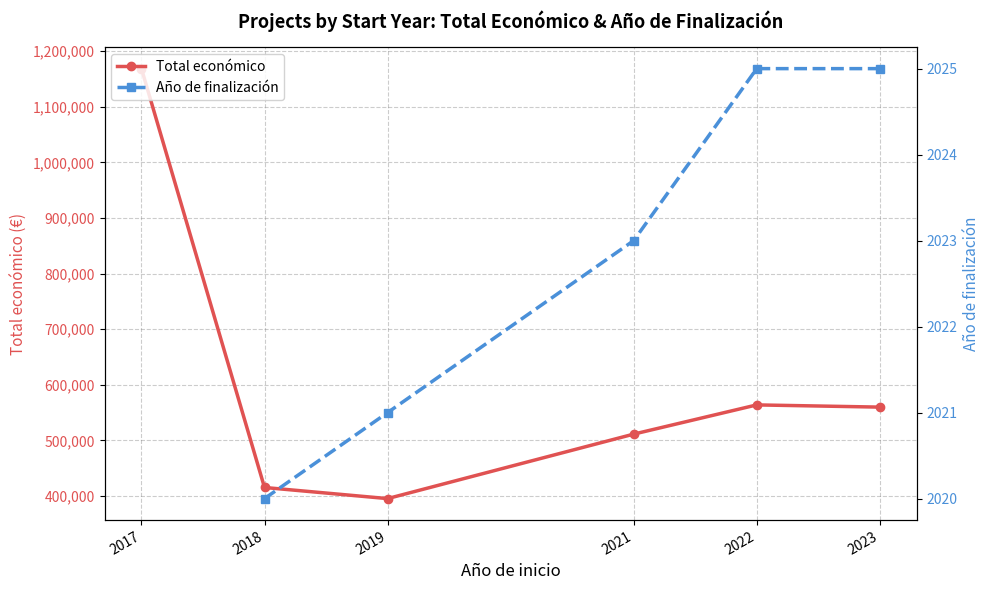

Between 2017 and 2018, which is larger?

2017